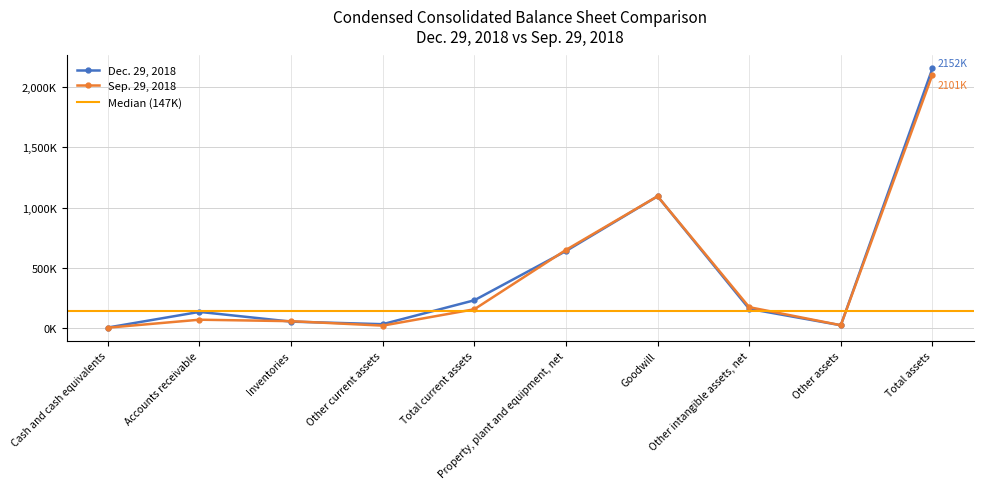

What is the maximum value shown in the chart?

2151901